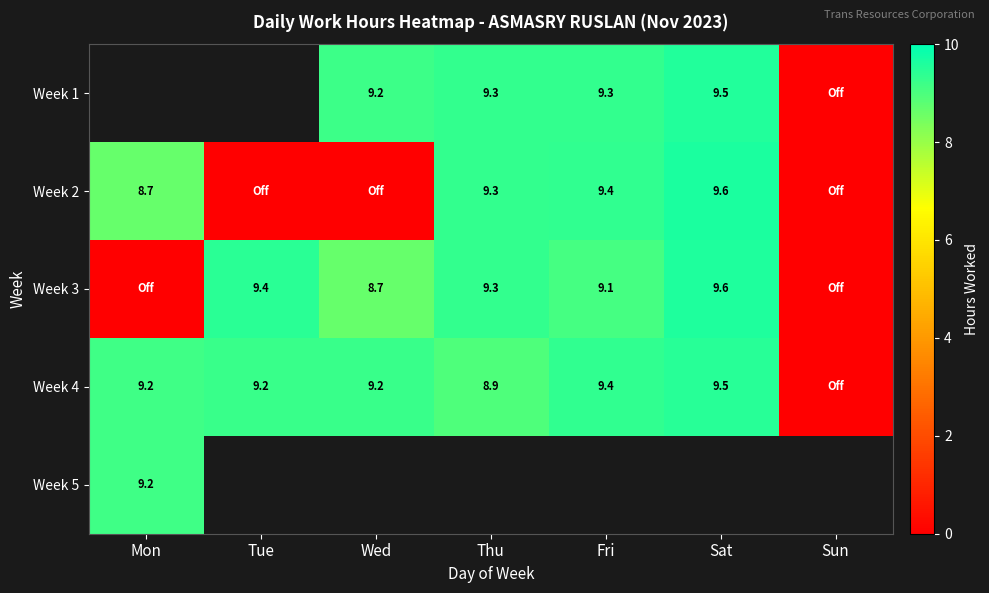

Which has a higher value, Thu or Wed?

Thu